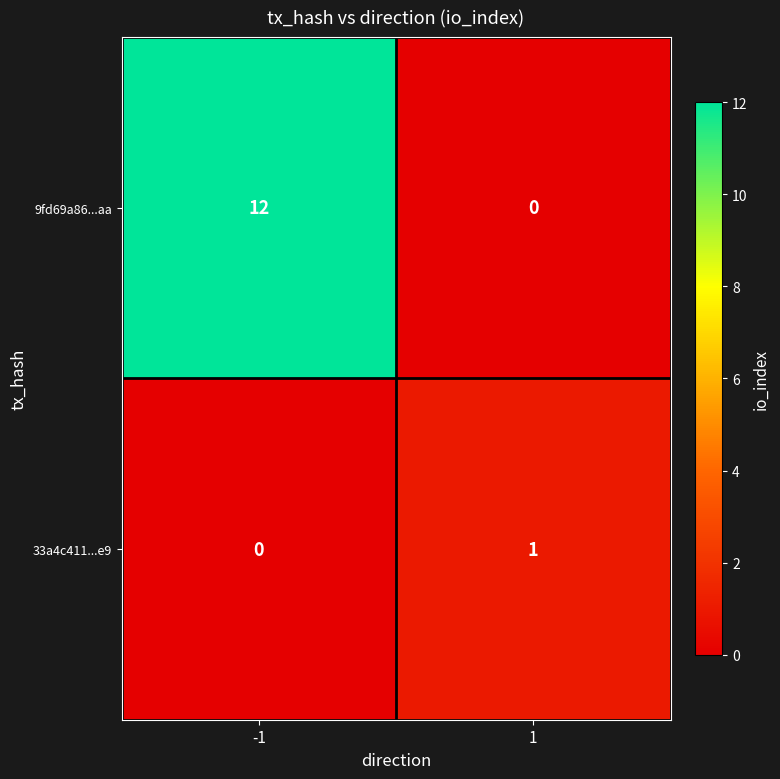

Is it true that 33a4c411...e9 equals -1 at -1?

False